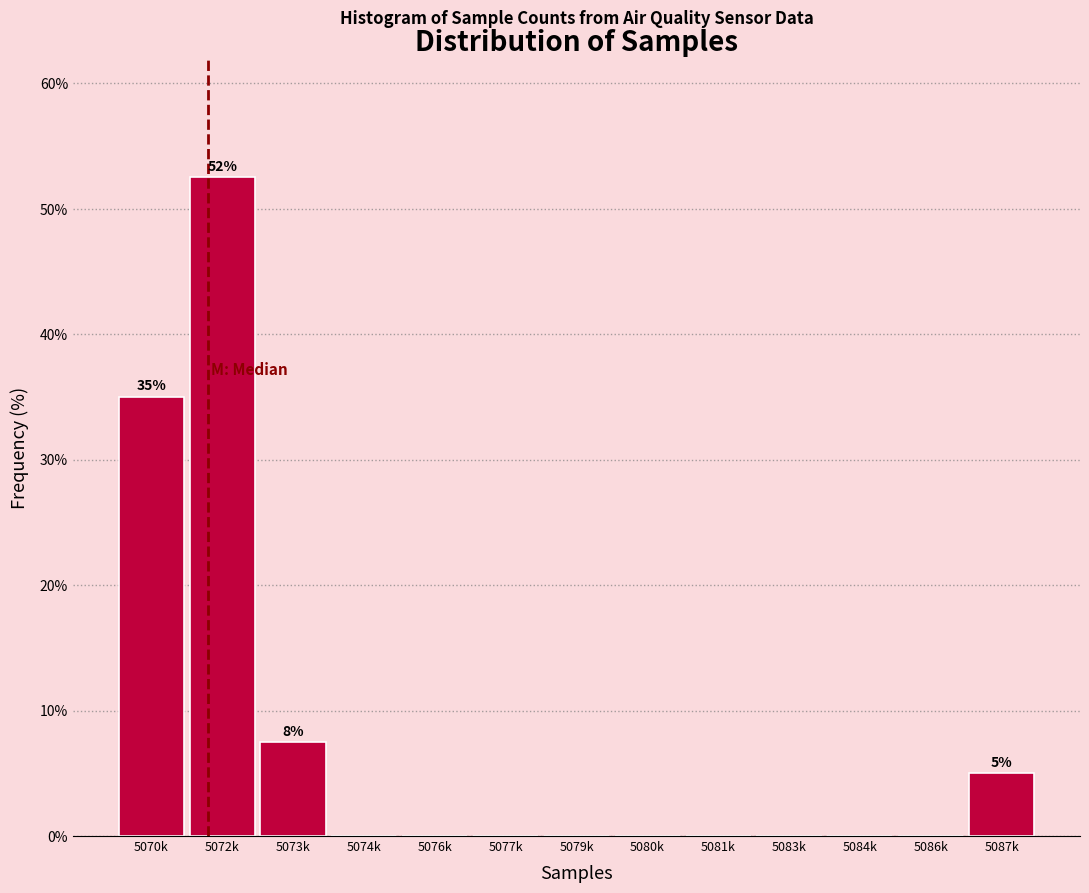

Reading right to left, transcribe all the data shown in this chart.

5087k=5.0	5086k=0.0	5084k=0.0	5083k=0.0	5081k=0.0	5080k=0.0	5079k=0.0	5077k=0.0	5076k=0.0	5074k=0.0	5073k=7.5	5072k=52.5	5070k=35.0